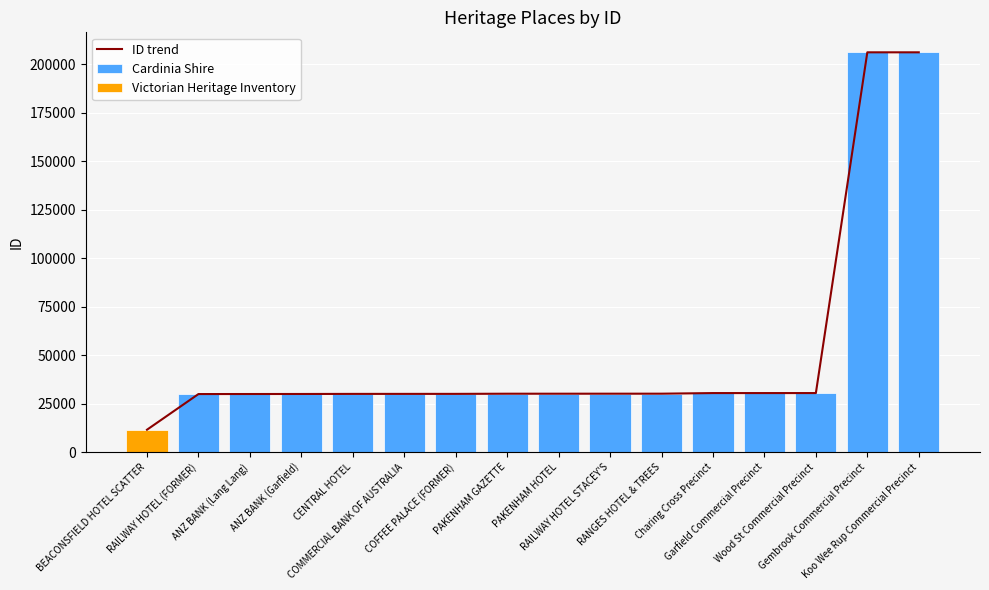

What is the value of the 1st bar from the left?

11507